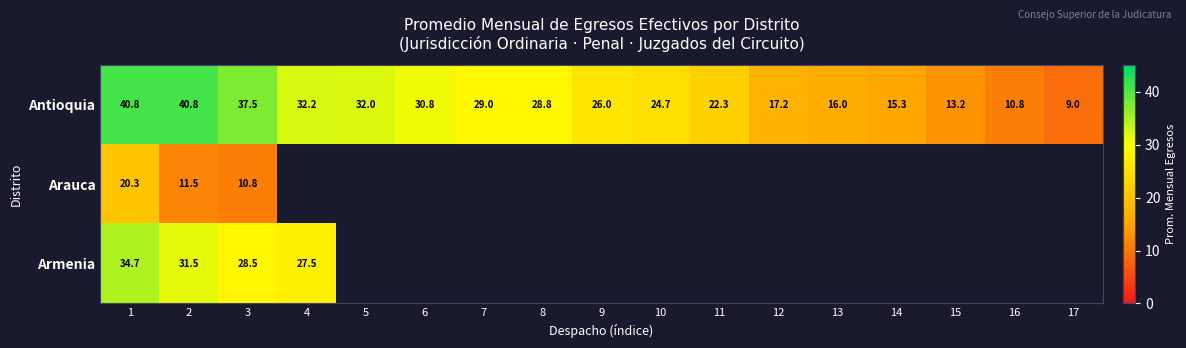

What is the difference between the maximum and minimum values in the Arauca series?

9.5